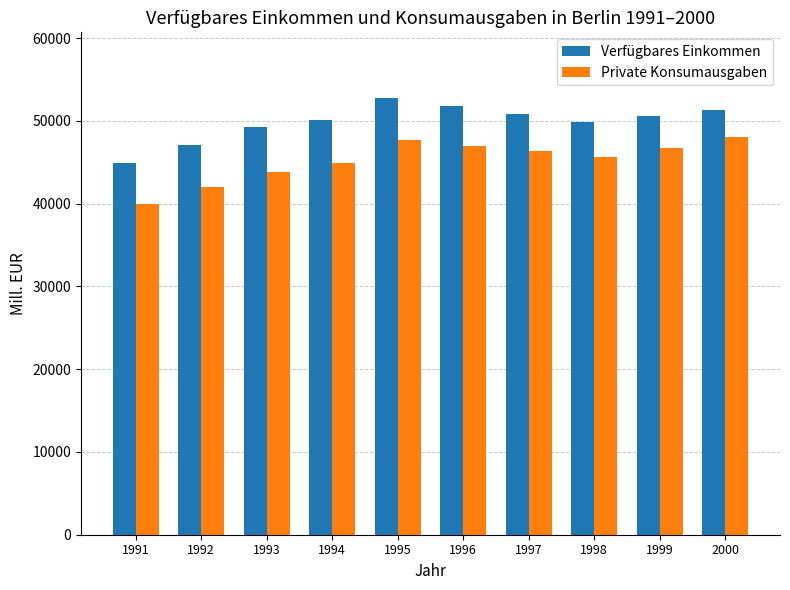

The Private Konsumausgaben series shows 44949.5 at 1994. True or false?

True